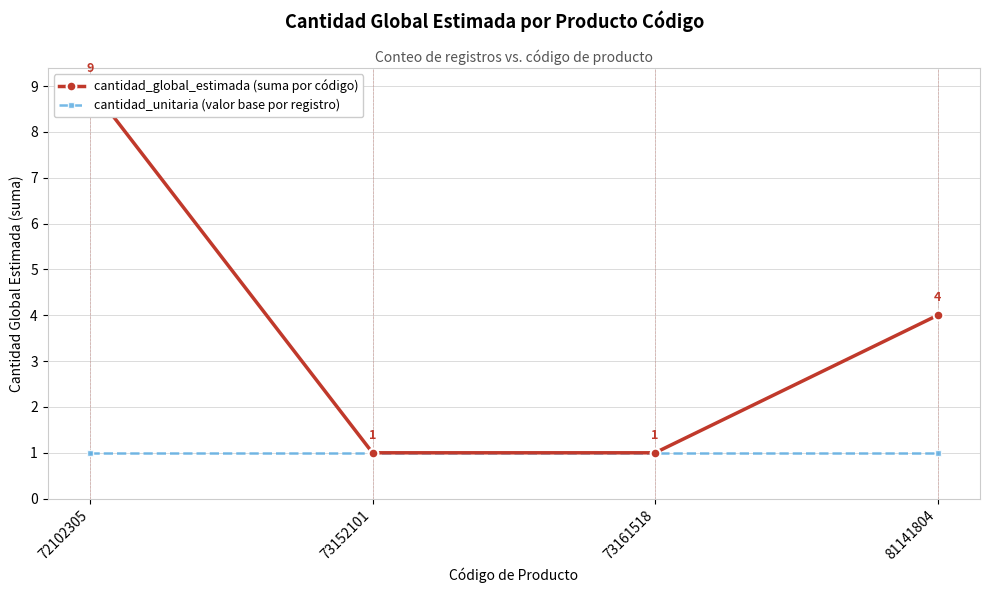

What is the difference between the cantidad_global_estimada (suma por código) values at 73152101 and 72102305?

8